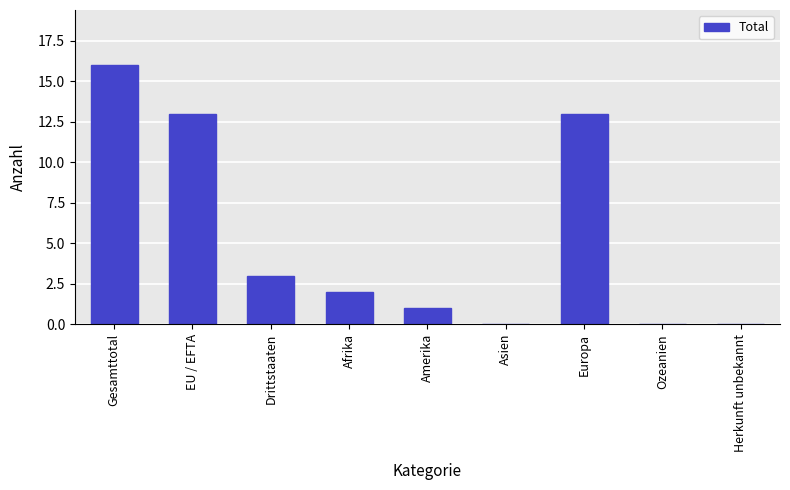

Does the chart contain stacked bars?

No